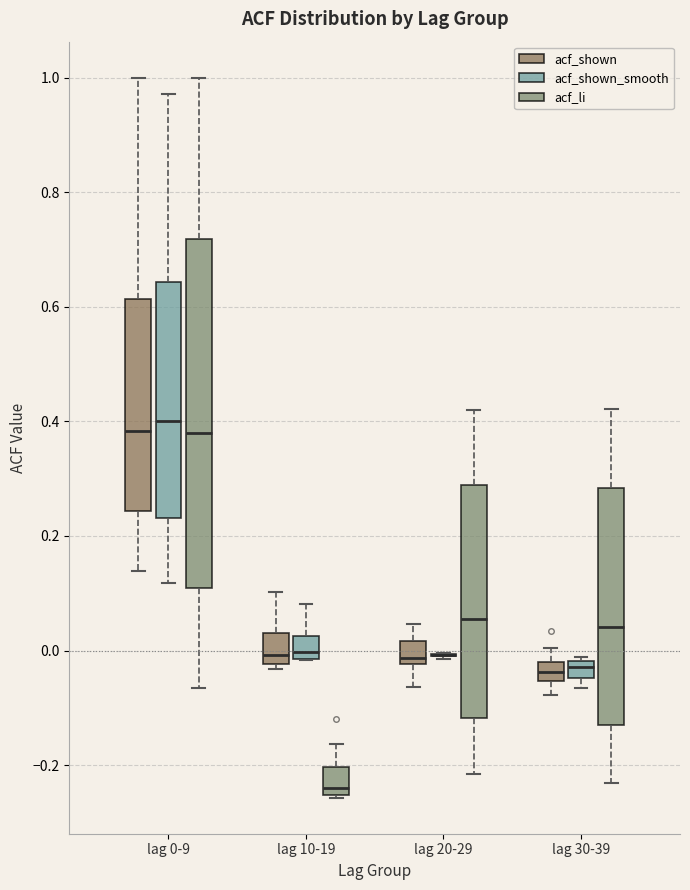

Reading left to right, transcribe this box plot: for each box, give where its median line is, the range the box spans, and where its two whiskers end, as read against the y-axis. The values are not printed on the chart, so give them approximately, as read against the axis.

lag 0-9 (acf_shown): median 0.38, box 0.24 to 0.62, whiskers 0.14 to 1.00
lag 0-9 (acf_shown_smooth): median 0.40, box 0.24 to 0.64, whiskers 0.12 to 0.98
lag 0-9 (acf_li): median 0.38, box 0.10 to 0.72, whiskers -0.06 to 1.00
lag 10-19 (acf_shown): median 0.00, box -0.02 to 0.04, whiskers -0.04 to 0.10
lag 10-19 (acf_shown_smooth): median 0.00, box -0.02 to 0.02, whiskers -0.02 to 0.08
lag 10-19 (acf_li): median -0.24, box -0.26 to -0.20, whiskers -0.26 to -0.16
lag 20-29 (acf_shown): median -0.02 (just above the box's lower edge), box -0.02 to 0.02, whiskers -0.06 to 0.04
lag 20-29 (acf_shown_smooth): box collapsed to a line at 0.00, whiskers -0.02 to 0.00
lag 20-29 (acf_li): median 0.06, box -0.12 to 0.28, whiskers -0.22 to 0.42
lag 30-39 (acf_shown): median -0.04, box -0.06 to -0.02, whiskers -0.08 to 0.00
lag 30-39 (acf_shown_smooth): median -0.02 (just below the box's upper edge), box -0.04 to -0.02, whiskers -0.06 to -0.02 (just above the box's upper edge)
lag 30-39 (acf_li): median 0.04, box -0.12 to 0.28, whiskers -0.24 to 0.42